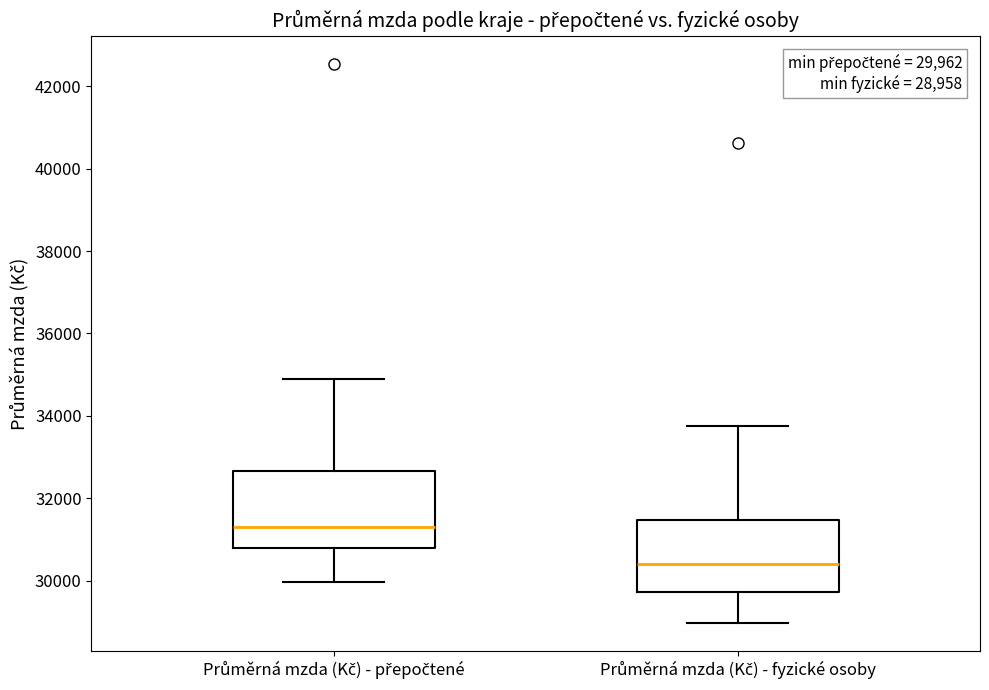

Which box has the lowest median line?

Průměrná mzda (Kč) - fyzické osoby